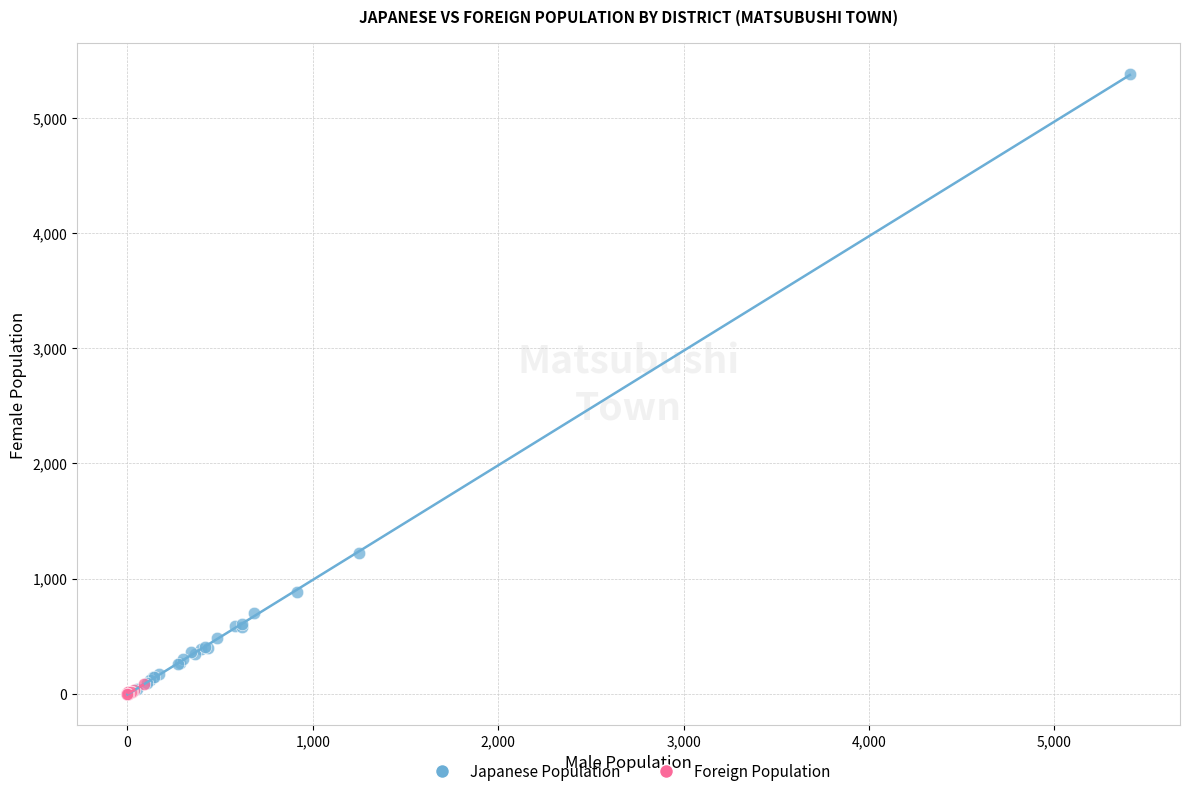

Which series contains the highest Y value?

Japanese Population